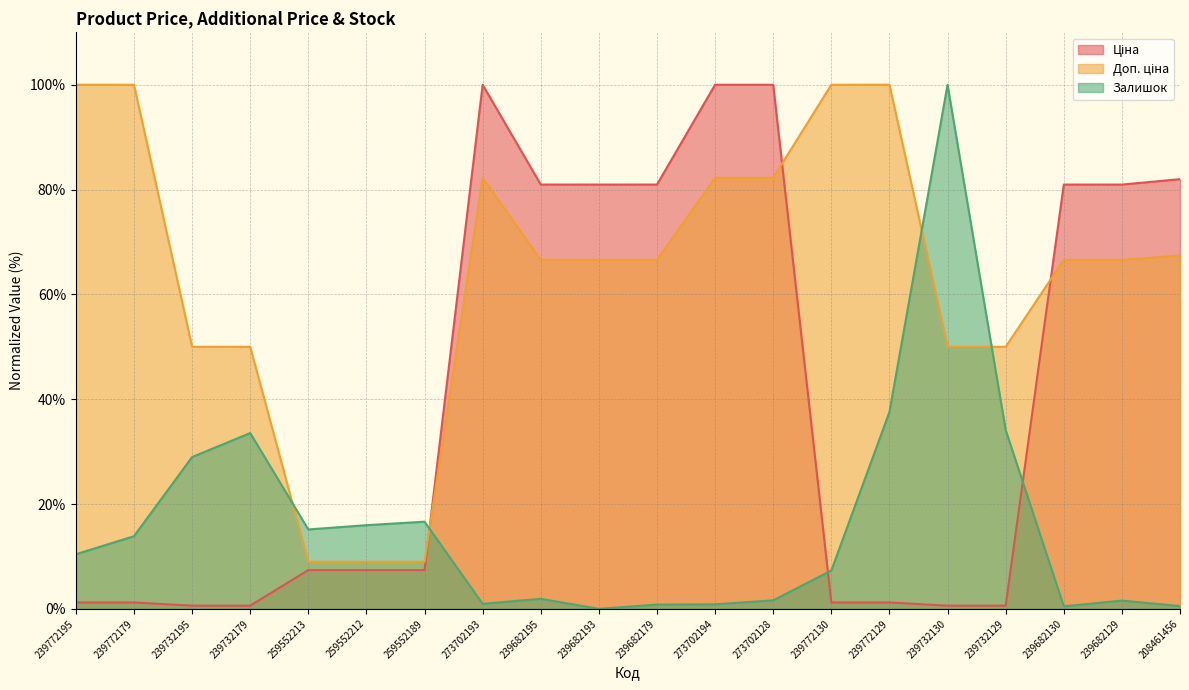

What is the highest value of the Залишок series?

100.0